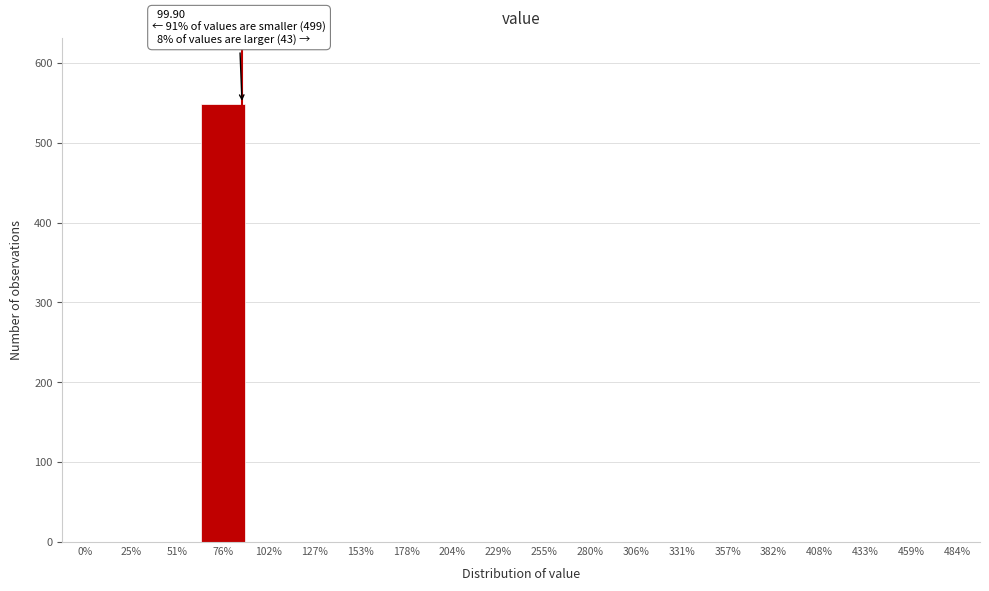

Reading left to right, extract all data points from this chart.

0%=0	25%=0	51%=0	76%=549	102%=0	127%=0	153%=0	178%=0	204%=0	229%=0	255%=0	280%=0	306%=0	331%=0	357%=0	382%=0	408%=0	433%=0	459%=0	484%=0